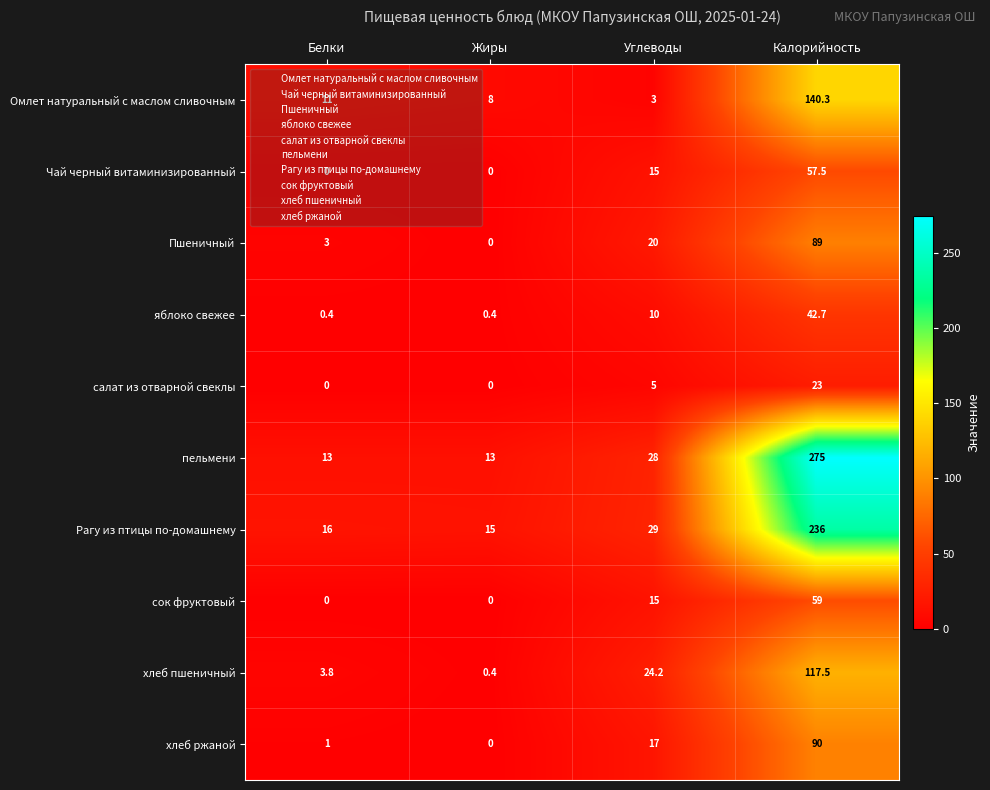

Read the хлеб пшеничный value at Белки.

3.8